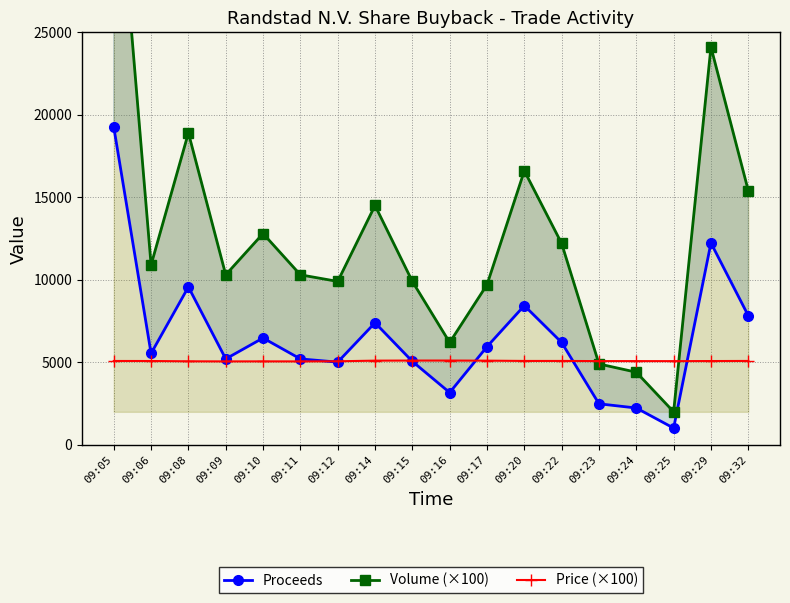

List the series in order of their peak value, lowest first.

Price (×100), Proceeds, Volume (×100)